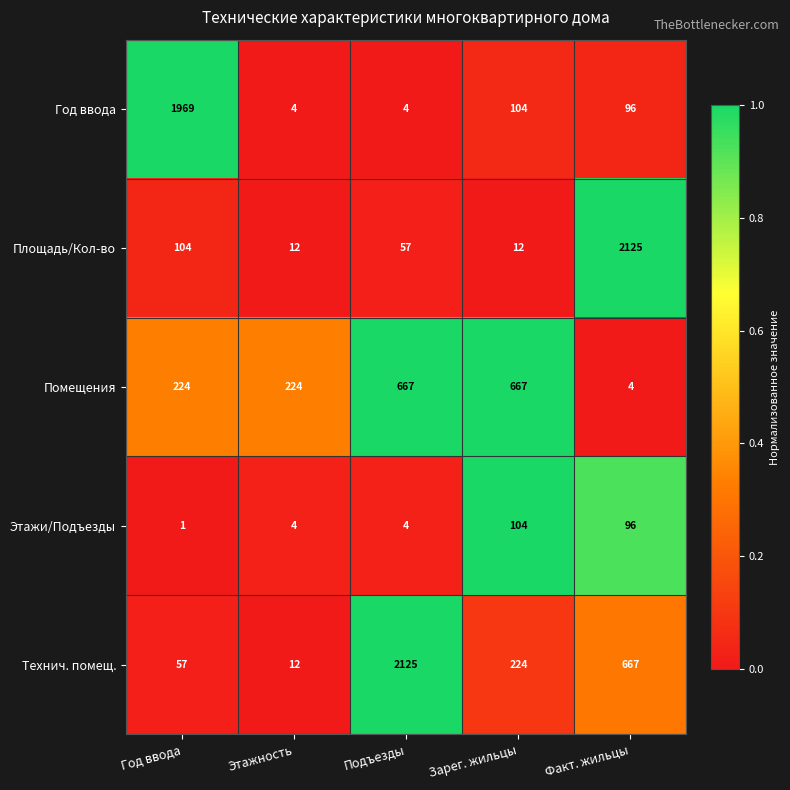

What value does the Площадь/Кол-во series have at Год ввода?

104